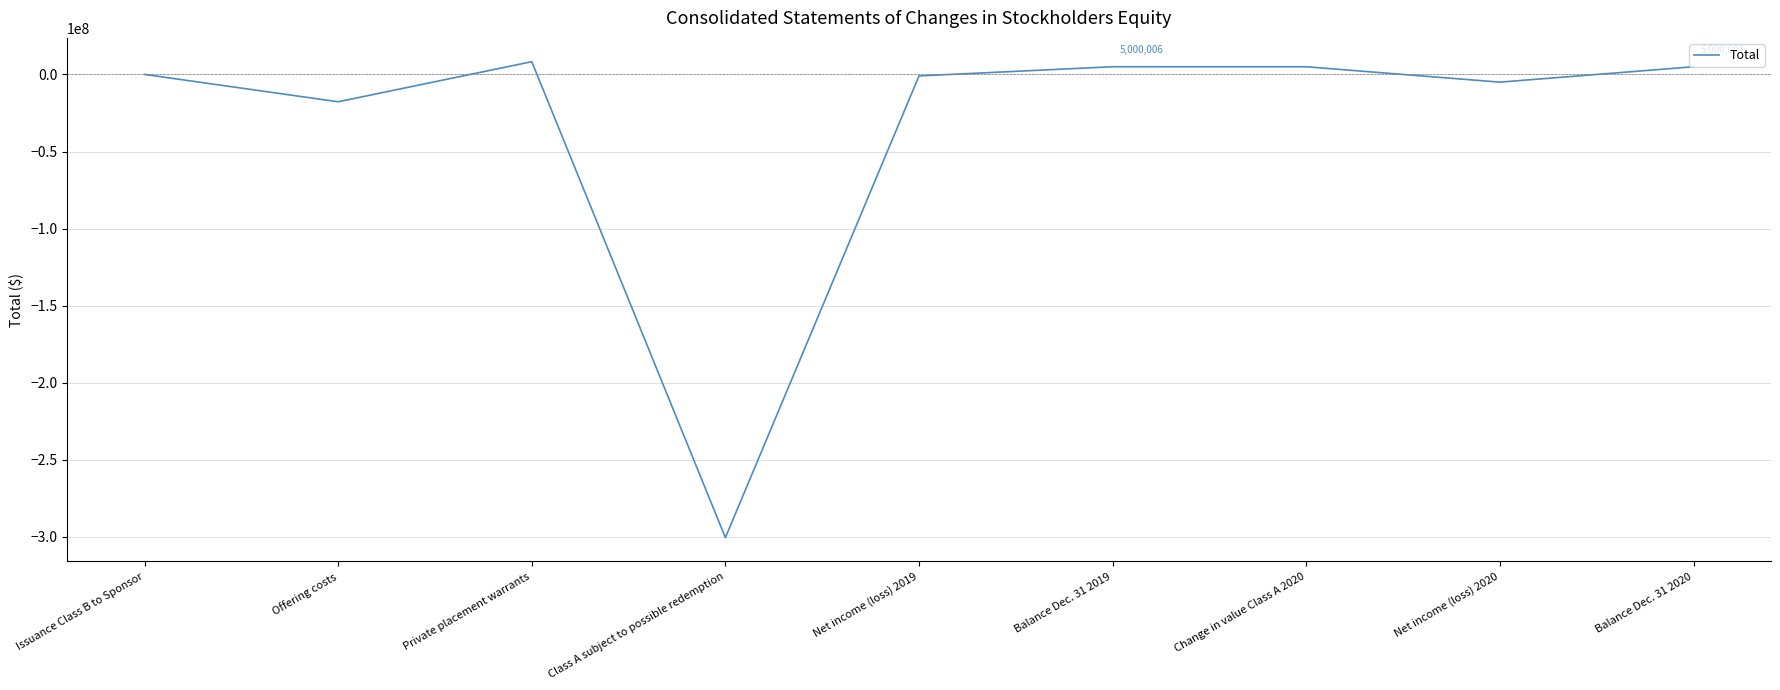

Is this an area chart (filled region under the line)?

No